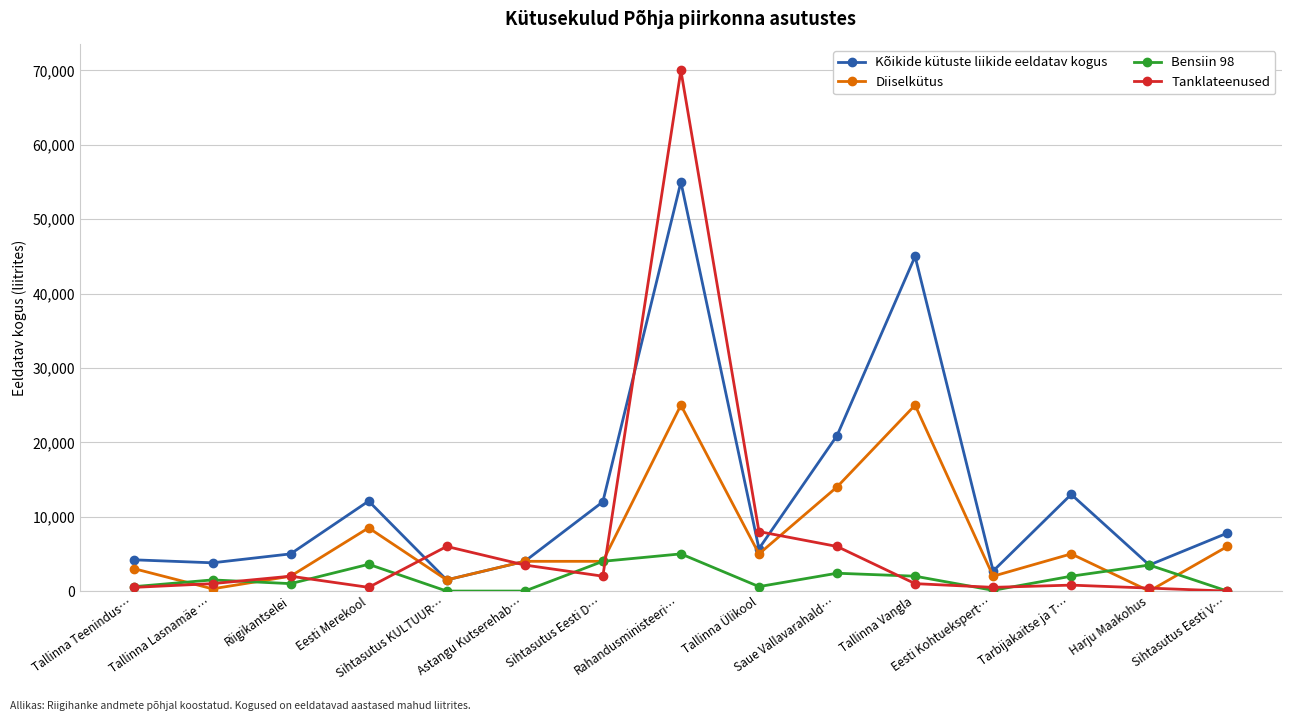

Which series has the largest total across all categories?

Kõikide kütuste liikide eeldatav kogus